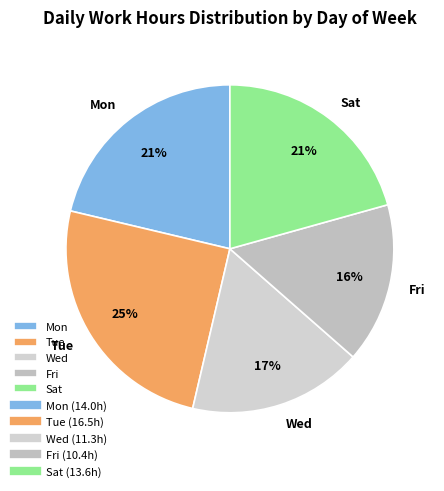

Which slice is the largest?

Tue